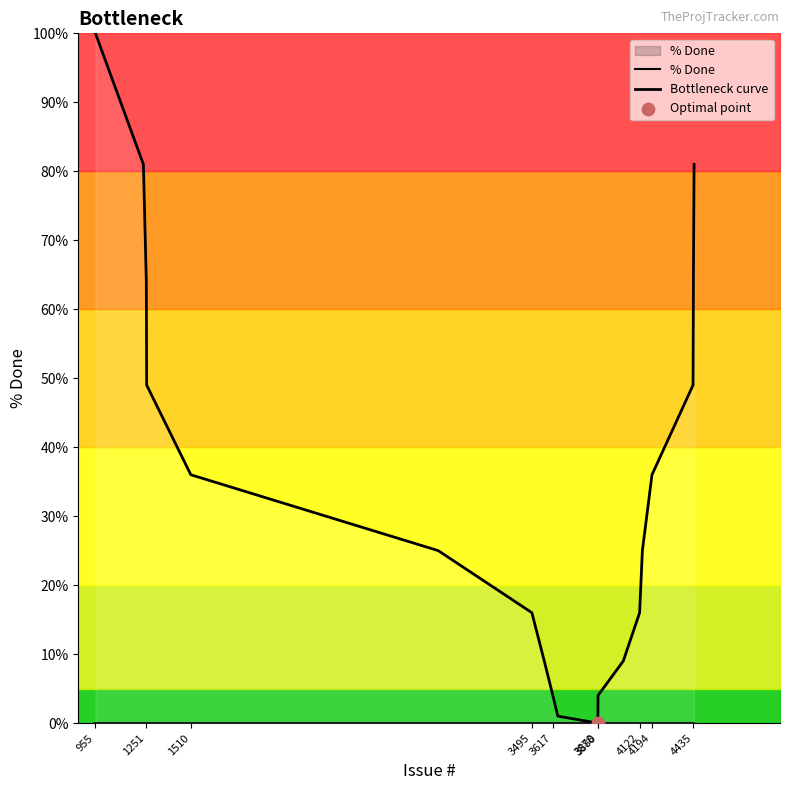

Which series has the largest Y range (max minus min)?

Bottleneck curve